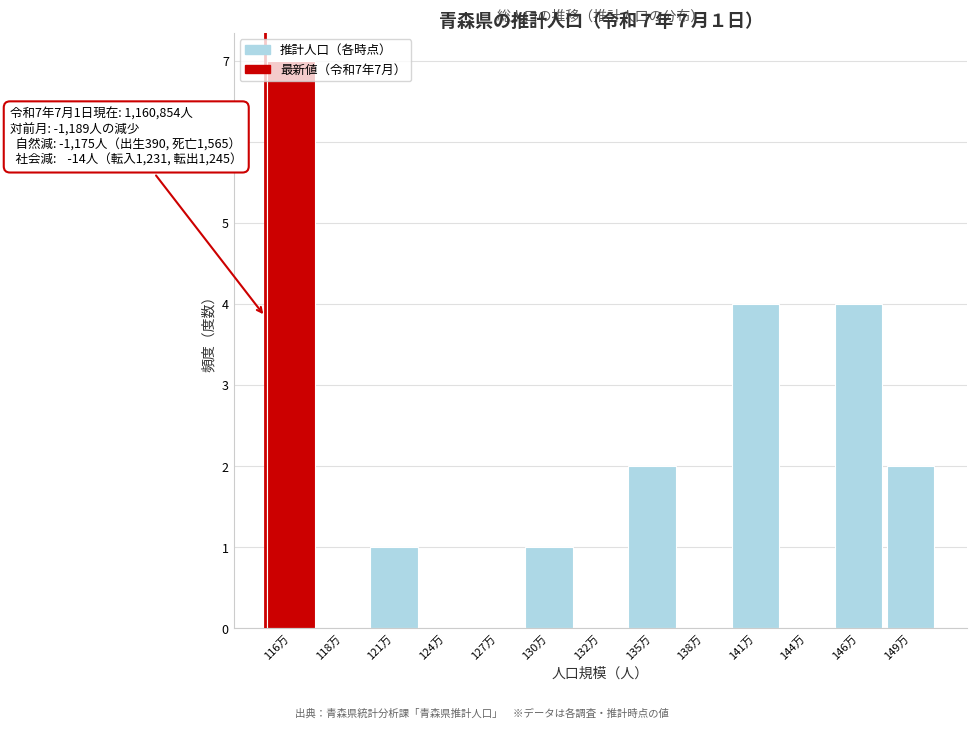

True or false: the data shows 1 at 130万.

True